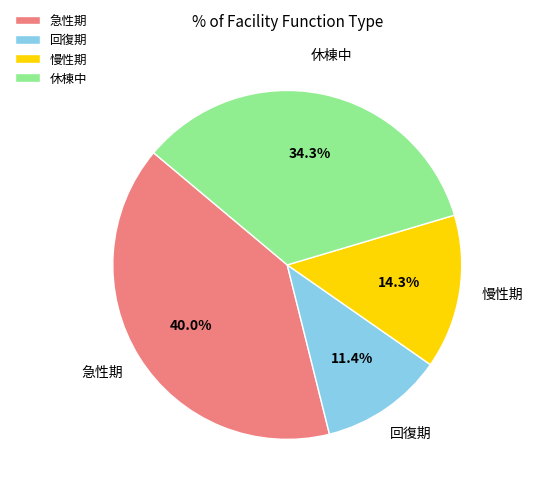

To the nearest percent, what is the difference between the largest and smallest slice percentages?

29%